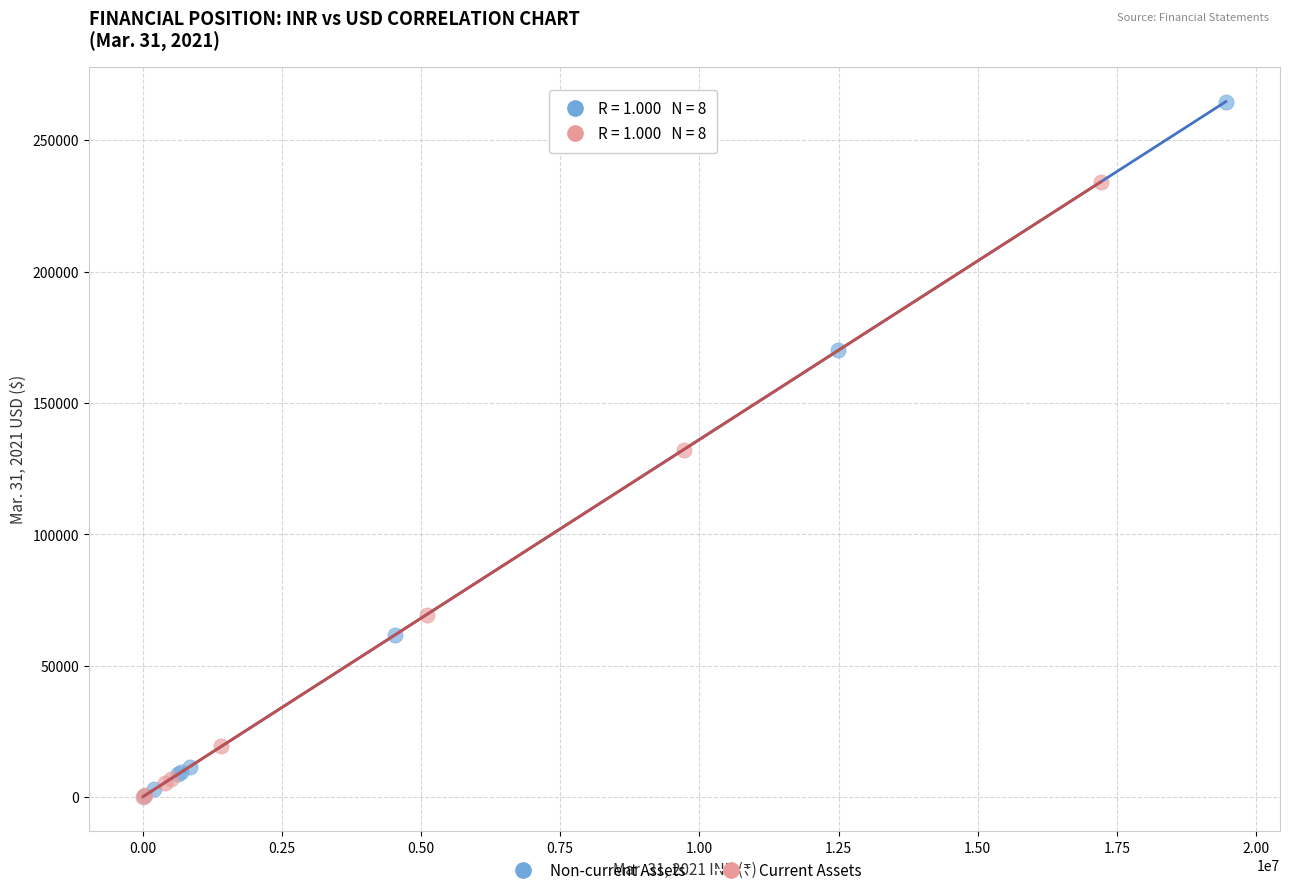

Which series contains the highest Y value?

Non-current Assets